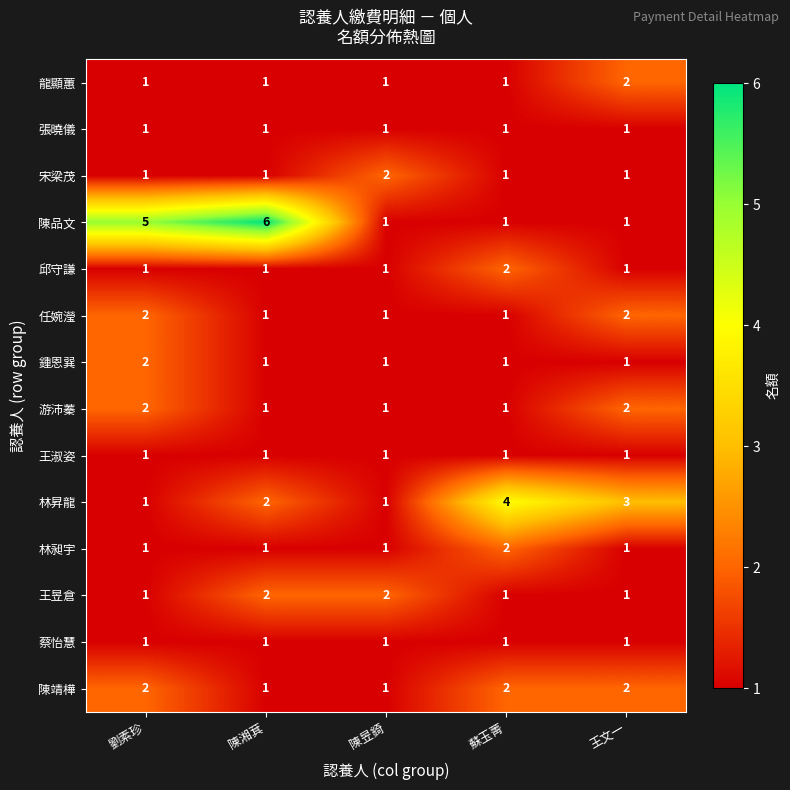

Which series has the largest total across all categories?

陳品文